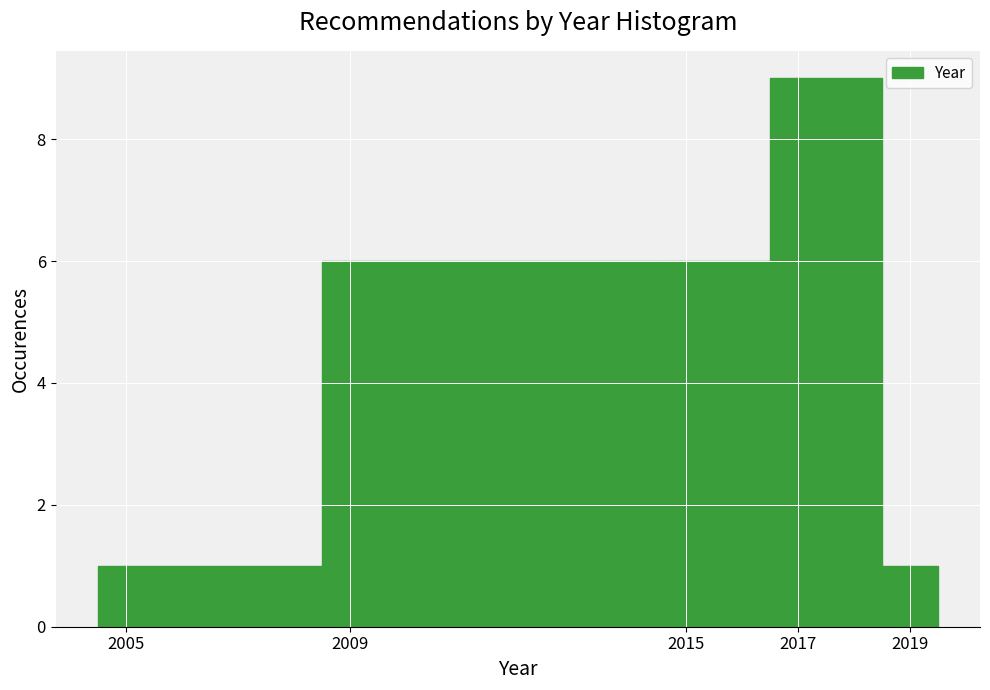

Reading left to right, transcribe this chart: for each bar, give the range it covers on the x-axis and its height. Neither the bar edges nor the heights are printed on the chart, so give them approximately, as read against the axes.

2004.5 to 2008.5: 1
2008.5 to 2014.5: 6
2014.5 to 2016.5: 6
2016.5 to 2018.5: 9
2018.5 to 2019.5: 1